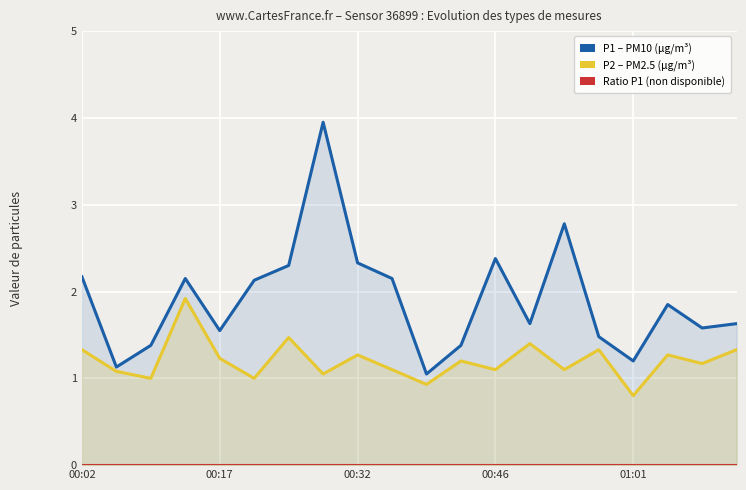

What is the sum of all P2 (PM2.5) values?

24.1